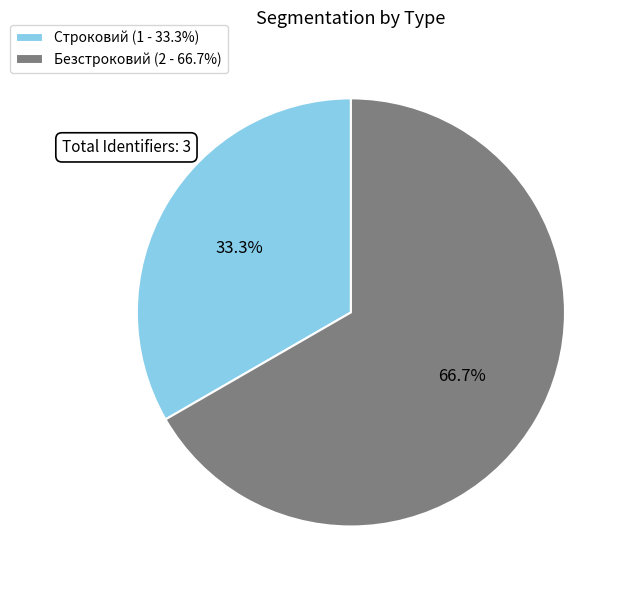

Does Строковий represent more than half of the total?

No